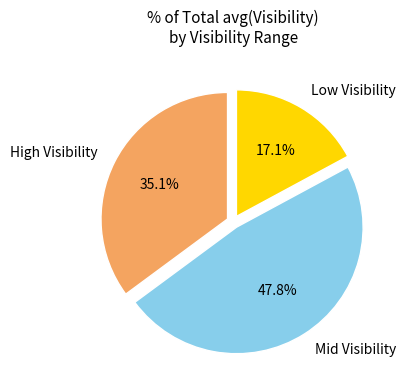

Is there a majority slice in this chart?

No